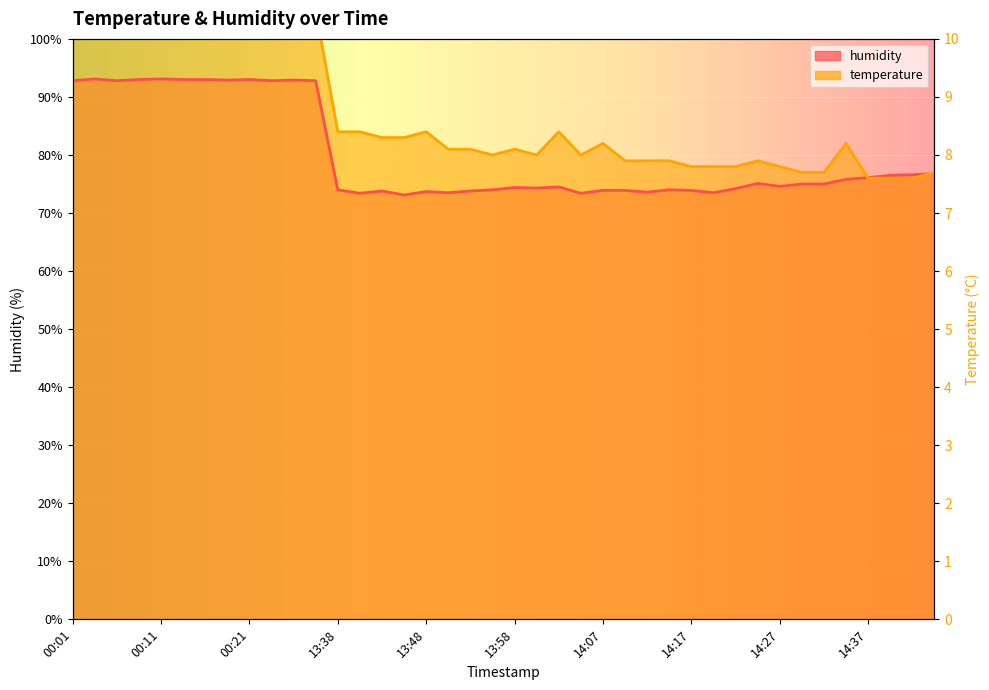

How many data points in humidity are above 75?

18